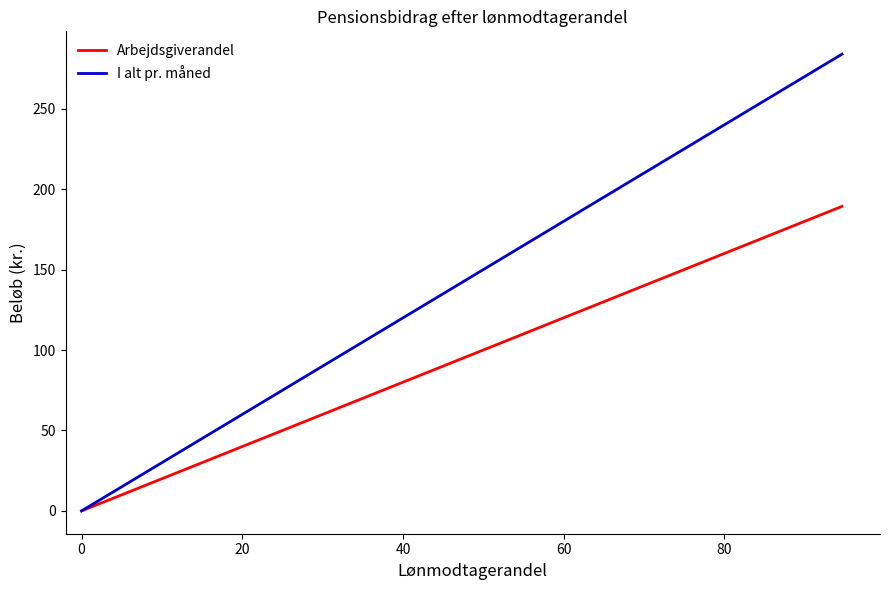

True or false: Arbejdsgiverandel and I alt pr. måned cross at least once.

False